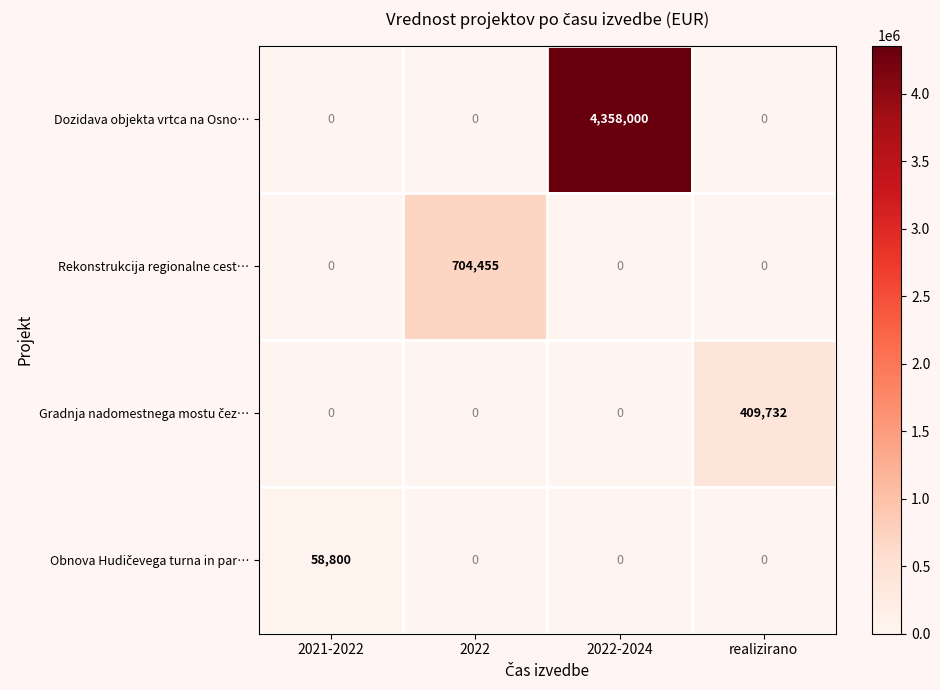

The value of Dozidava objekta vrtca na Osno… at 2022-2024 is 7733616. True or false?

False